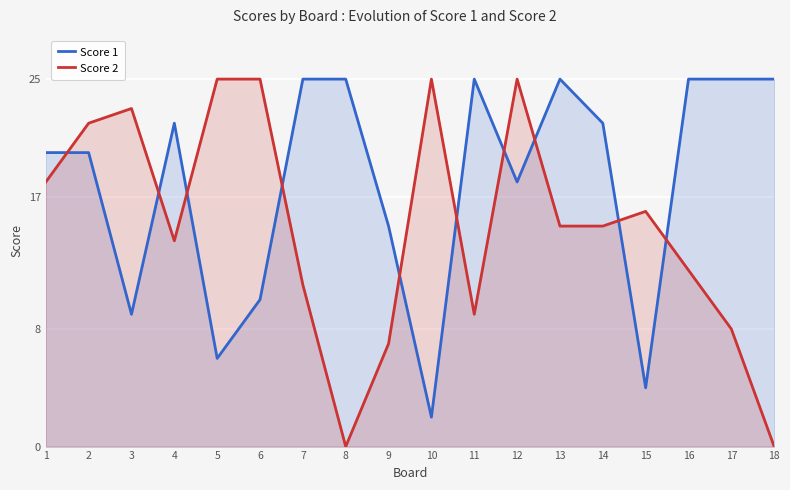

At which category is the sum across all series the highest?

12